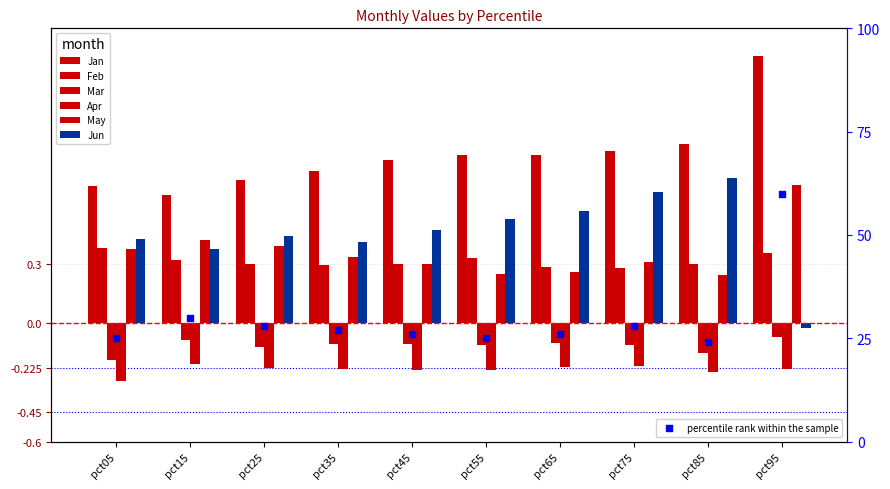

Which series reaches the maximum Y coordinate?

Jan